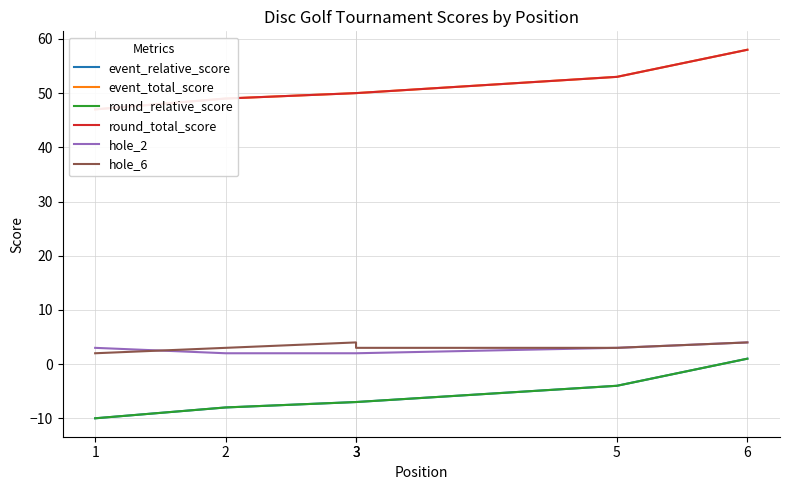

True or false: round_relative_score and event_total_score cross at least once.

False